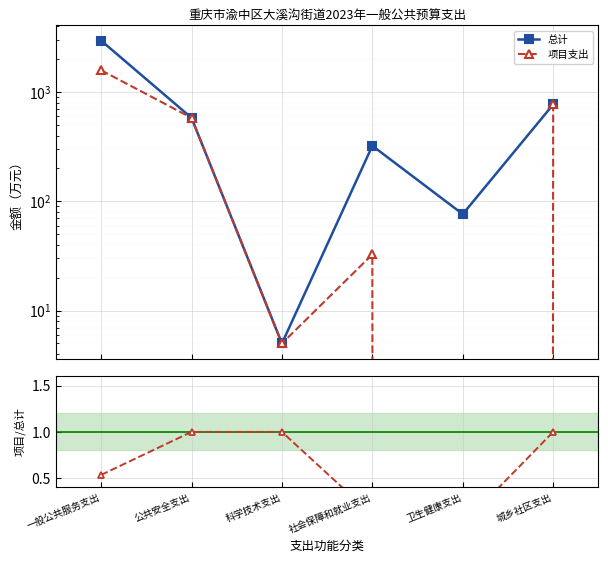

Reading right to left, list all the values displayed in this chart.

总计: 城乡社区支出=770.8	卫生健康支出=76.4	社会保障和就业支出=322.5	科学技术支出=5.0	公共安全支出=581.7	一般公共服务支出=2964.7
项目支出: 城乡社区支出=770.8	卫生健康支出=0.0	社会保障和就业支出=32.7	科学技术支出=5.0	公共安全支出=581.7	一般公共服务支出=1586.8
项目支出/总计: 城乡社区支出=1.0	卫生健康支出=0.0	社会保障和就业支出=0.1	科学技术支出=1.0	公共安全支出=1.0	一般公共服务支出=0.5